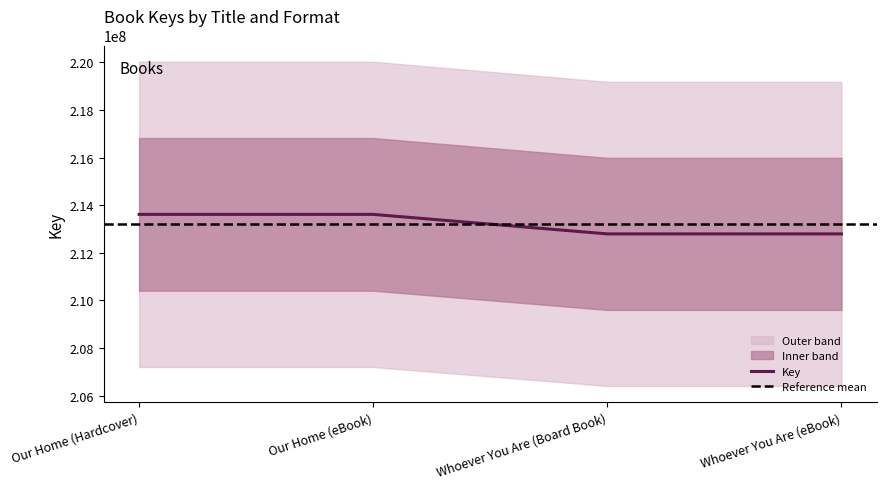

Reading right to left, list all the values displayed in this chart.

212794851	212794851	213614881	213614881